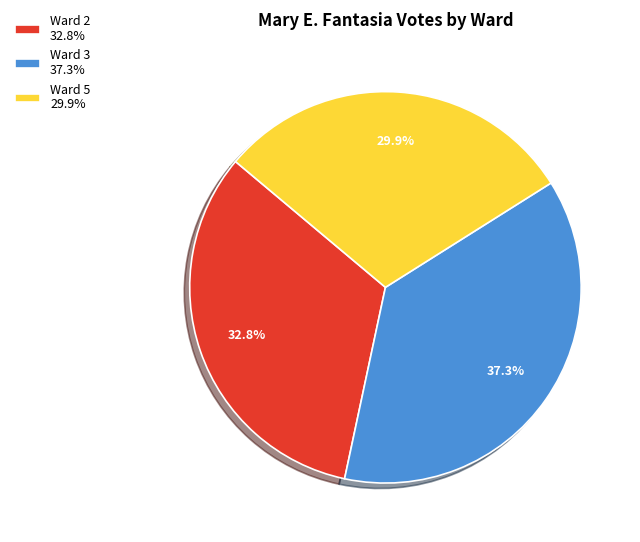

Combined, do Ward 2 and Ward 3 account for over 50%?

Yes